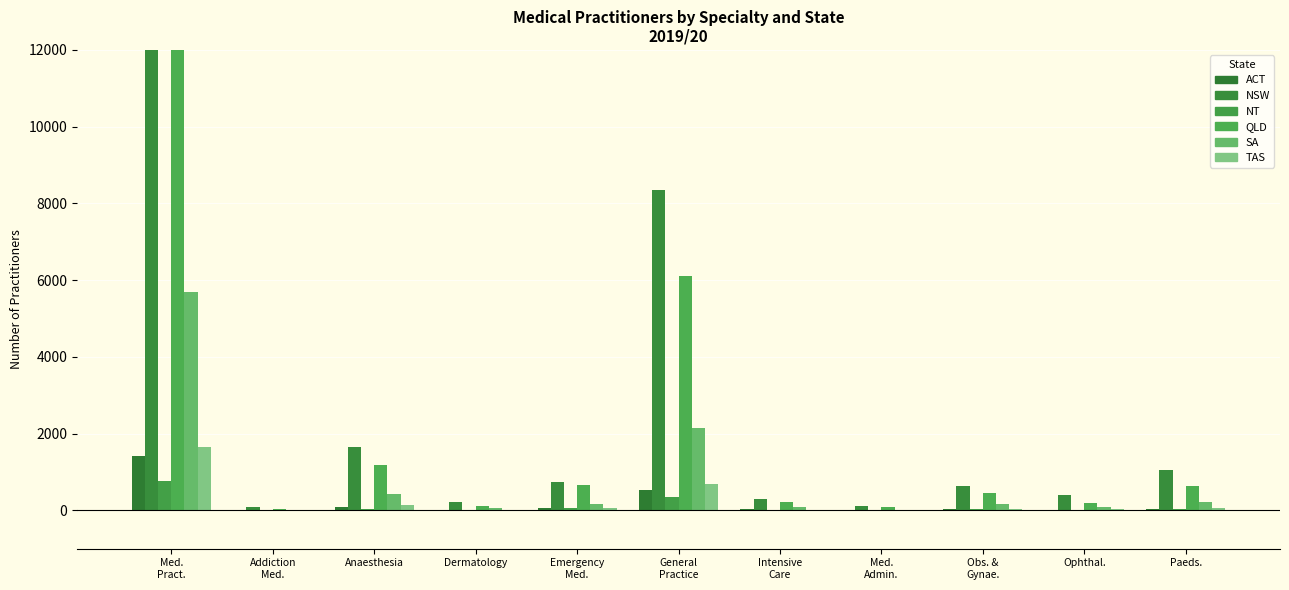

Where does the QLD series first go above 448?

Med.
Pract.